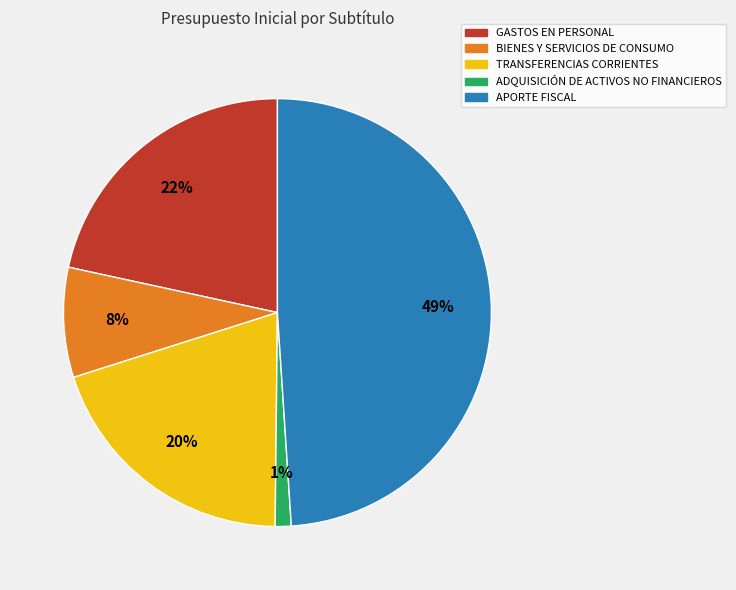

To the nearest percent, what is the difference between the largest and smallest slice percentages?

48%